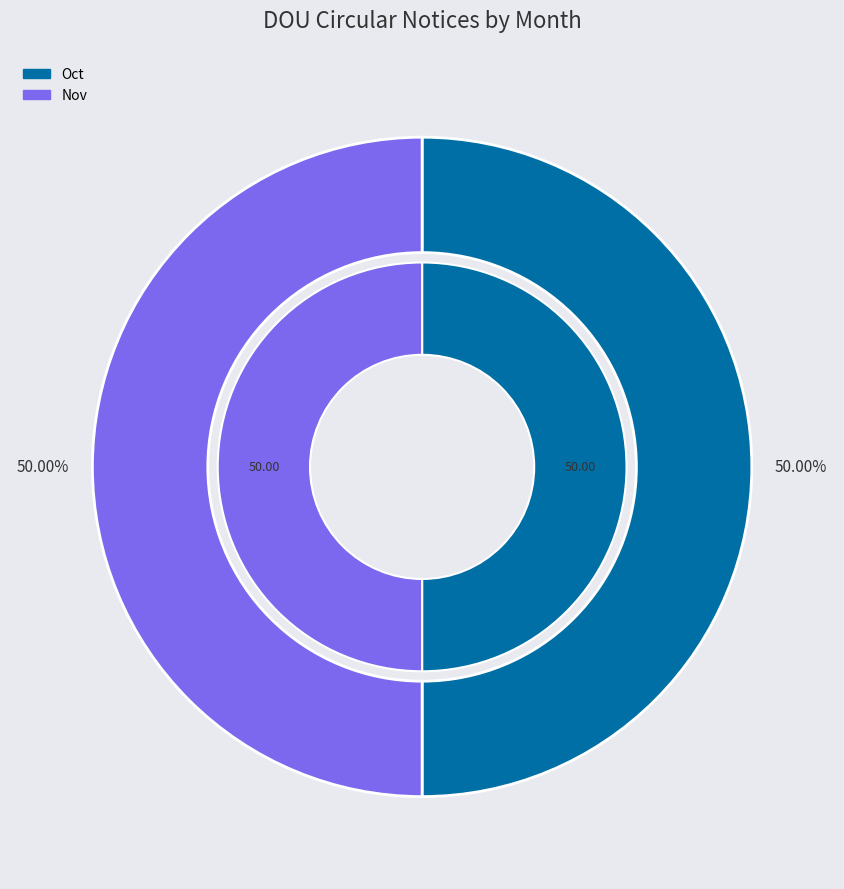

Does Jul account for over 50% of the chart?

No